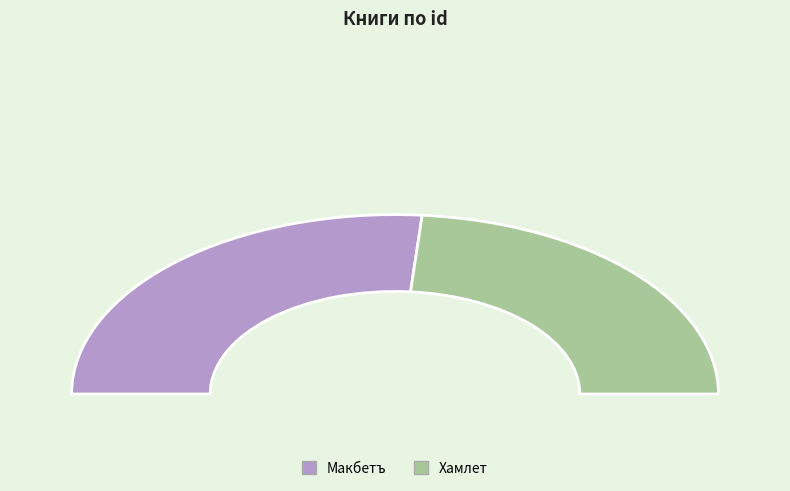

Combined, what portion of the pie is Макбетъ and Хамлет?

100.0%